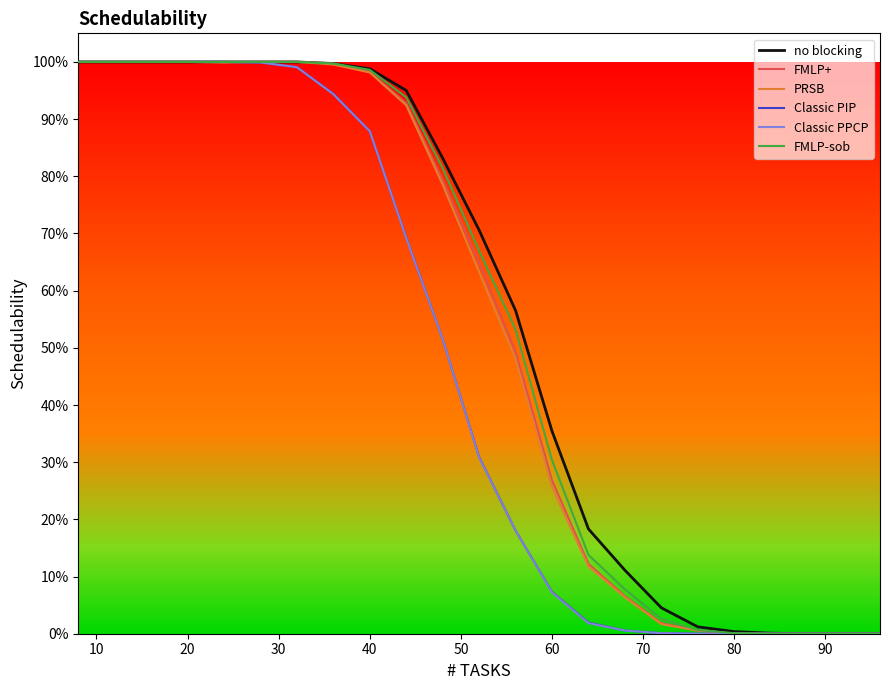

What are all the series names shown in the legend?

no blocking, FMLP+, PRSB, Classic PIP, Classic PPCP, FMLP-sob